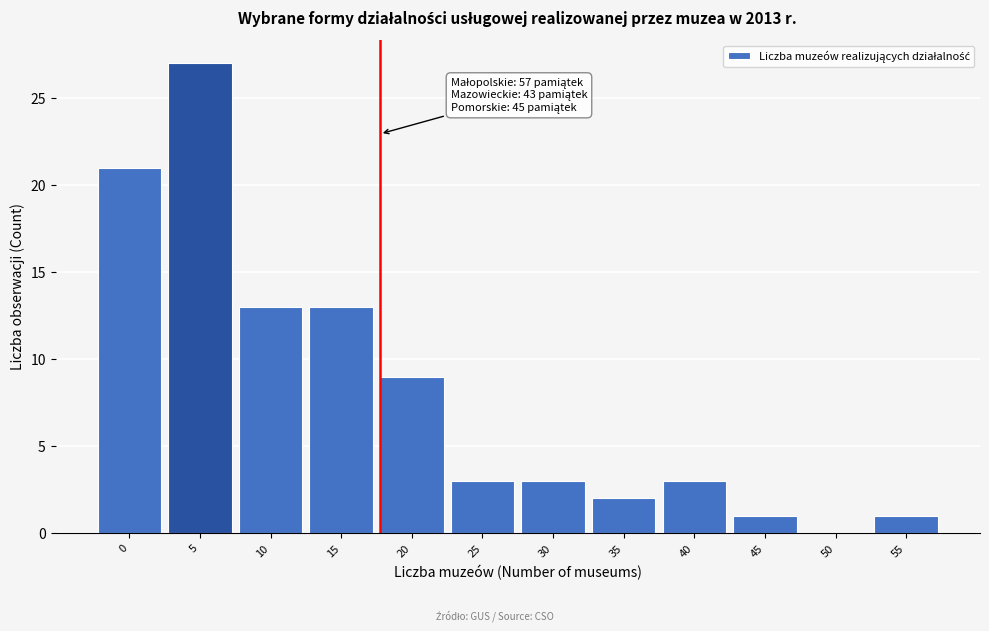

Reading left to right, transcribe all the data shown in this chart.

0=21	5=27	10=13	15=13	20=9	25=3	30=3	35=2	40=3	45=1	50=0	55=1